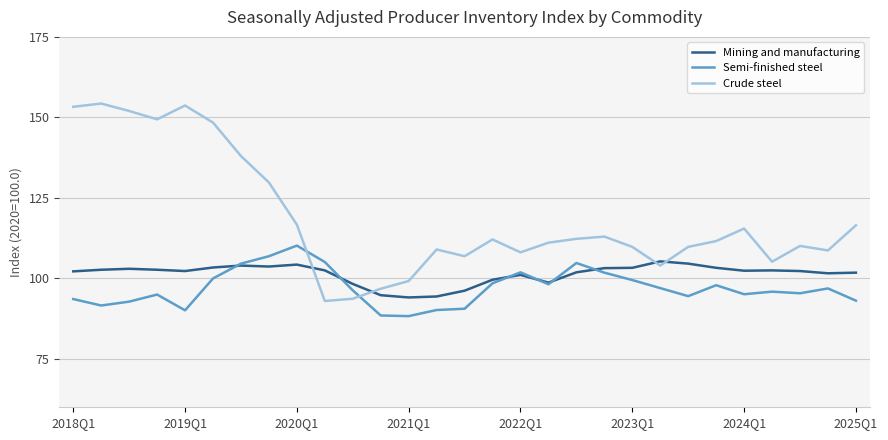

Which series has the largest total across all categories?

Crude steel